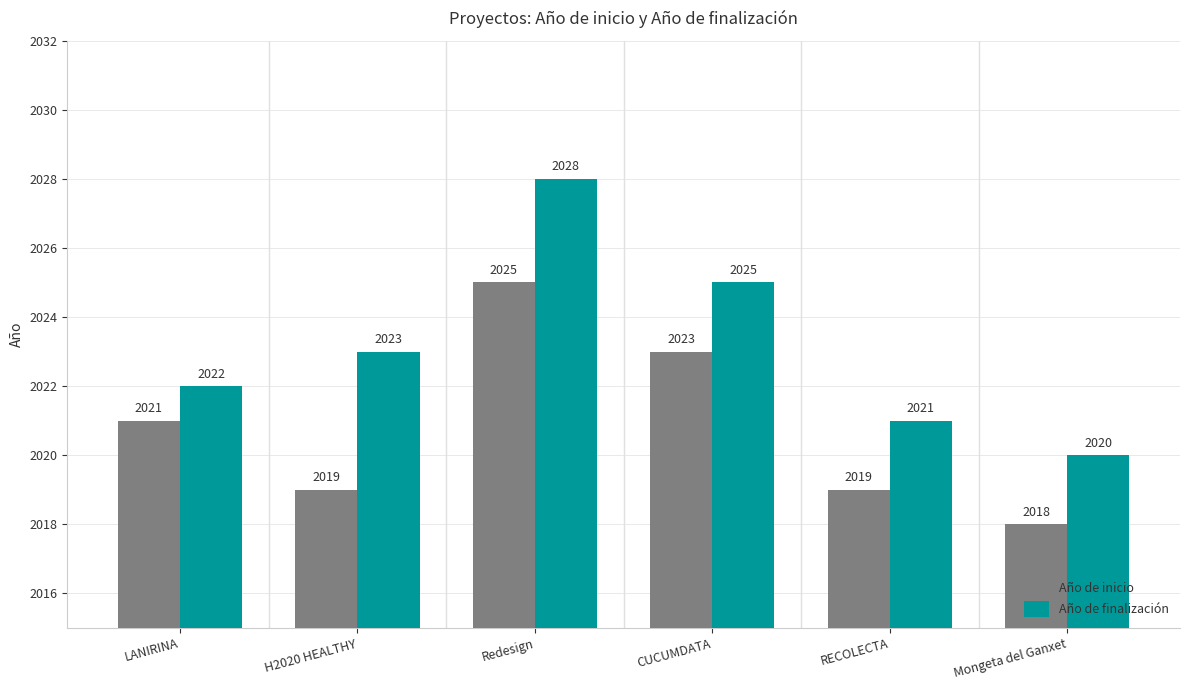

Reading left to right, extract all data points from this chart.

Año de inicio: LANIRINA=2021	H2020 HEALTHY=2019	Redesign=2025	CUCUMDATA=2023	RECOLECTA=2019	Mongeta del Ganxet=2018
Año de finalización: LANIRINA=2022	H2020 HEALTHY=2023	Redesign=2028	CUCUMDATA=2025	RECOLECTA=2021	Mongeta del Ganxet=2020